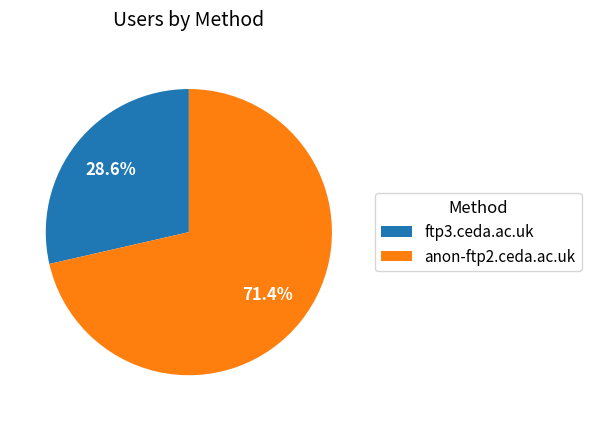

Between anon-ftp2.ceda.ac.uk and ftp3.ceda.ac.uk, which is larger?

anon-ftp2.ceda.ac.uk